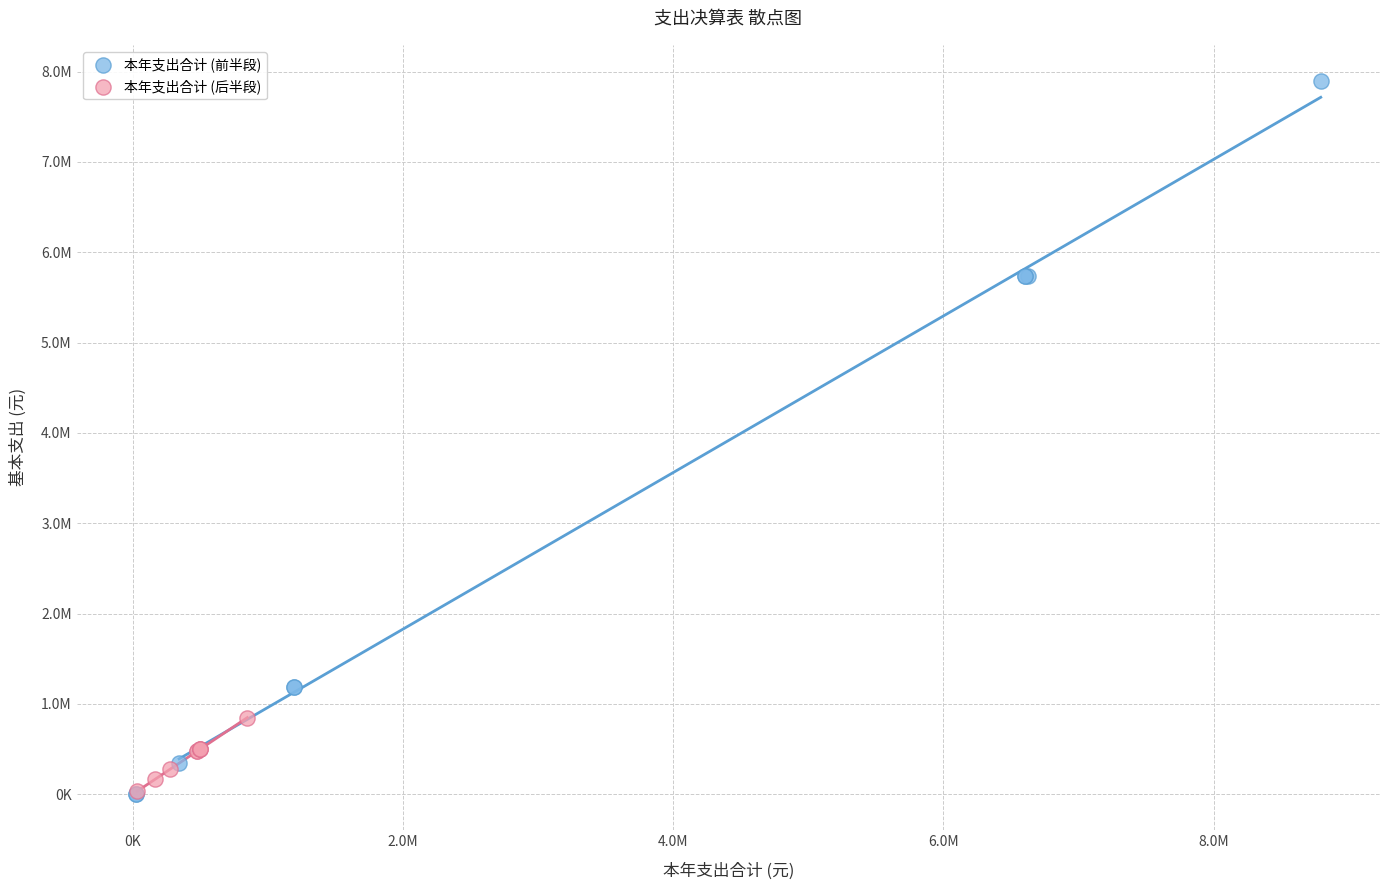

Which series has the widest spread of Y values?

本年支出合计 (前半段)